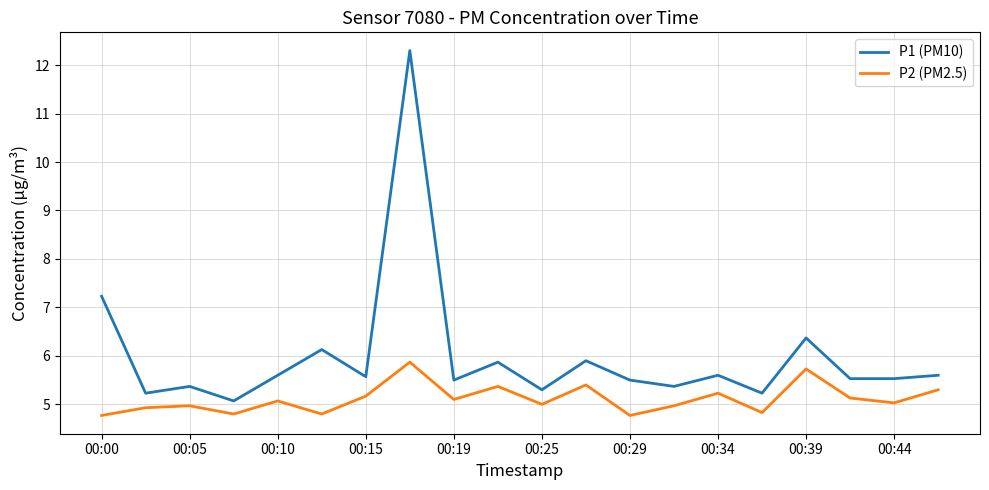

Rank the series by their average value, from lowest to highest.

P2 (PM2.5), P1 (PM10)